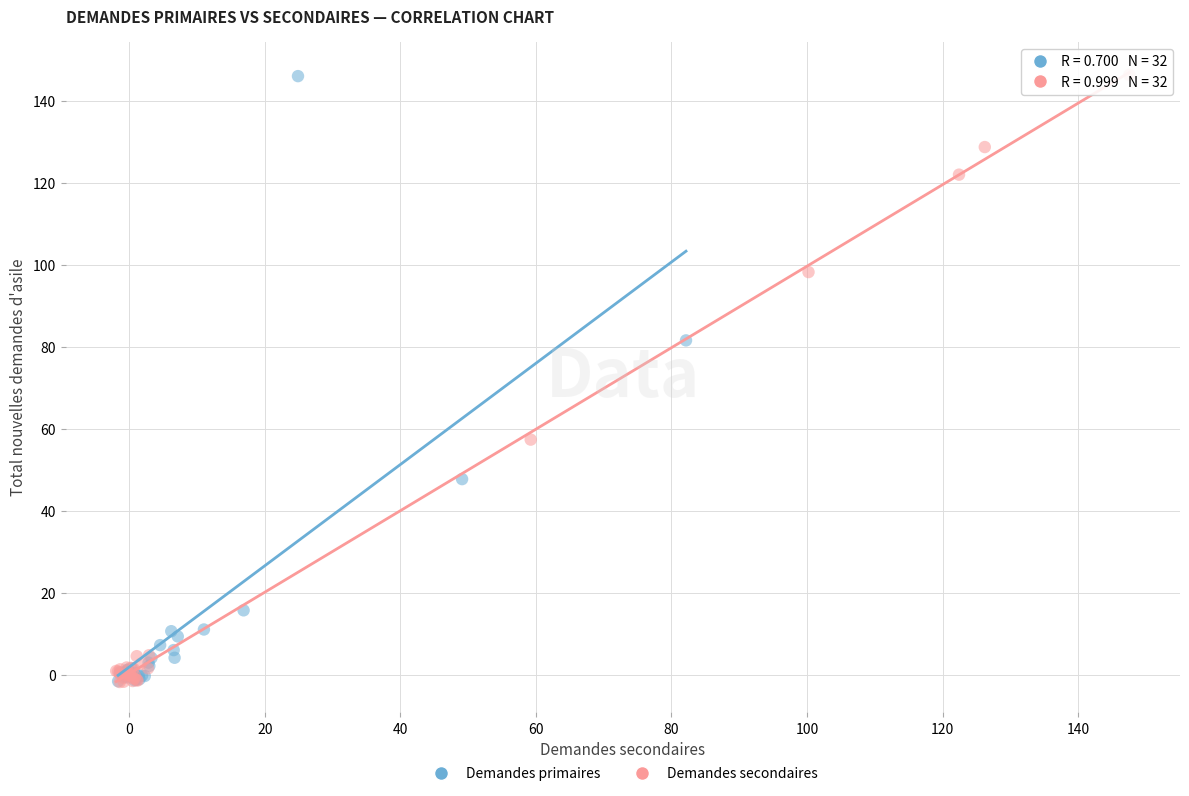

What are all the series names shown in the legend?

Demandes primaires, Demandes secondaires